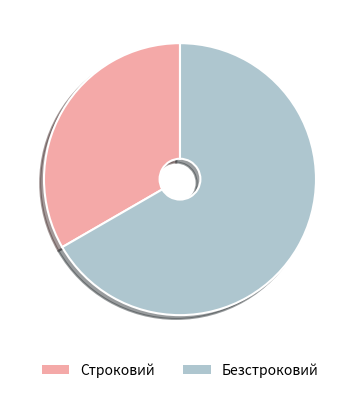

Rank the categories by value from lowest to highest.

Строковий, Безстроковий